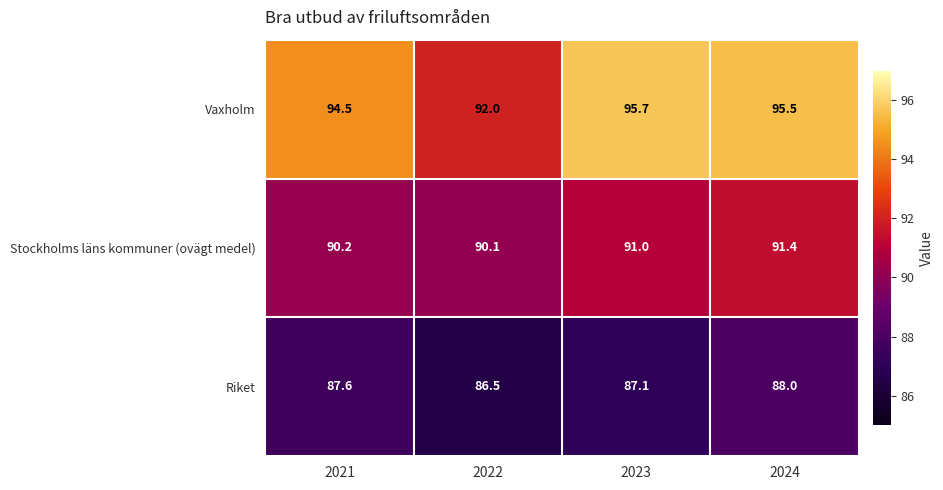

True or false: Stockholms läns kommuner (ovägt medel) has a value of 91.0 at 2023.

True